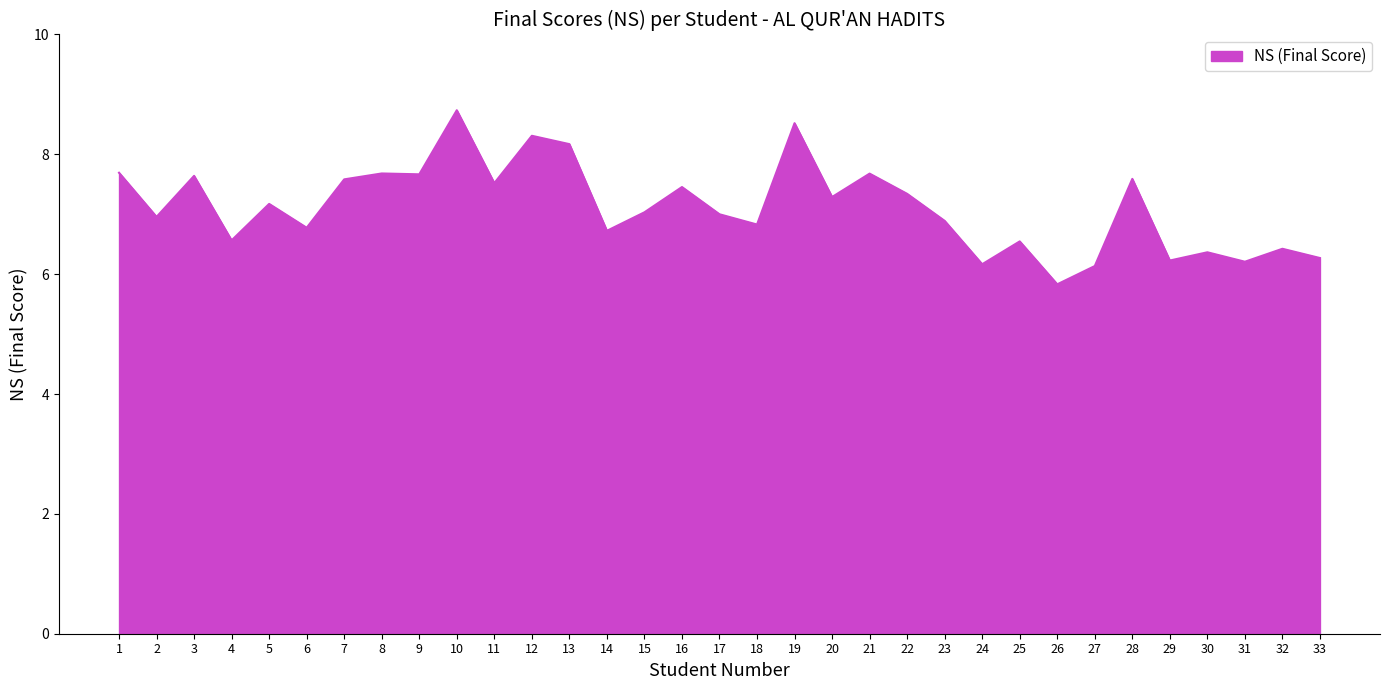

What is the difference between the maximum and minimum values?

2.9